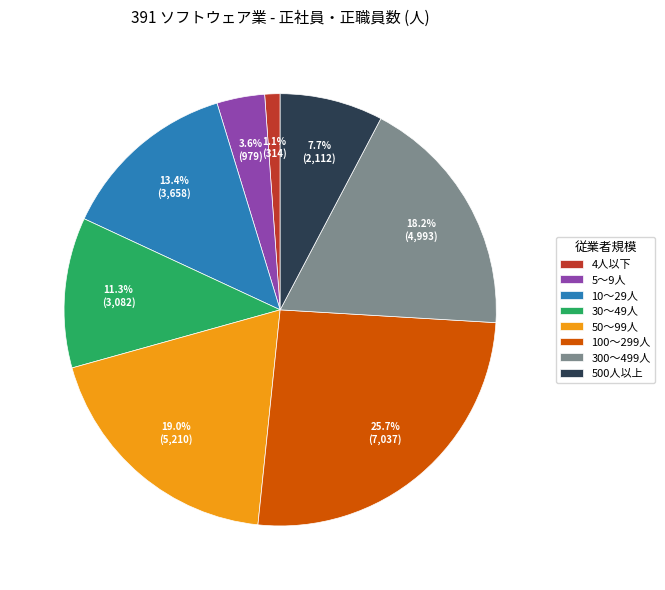

Approximately how many times larger is the value at 30～49人 compared to 100～299人?

0.4